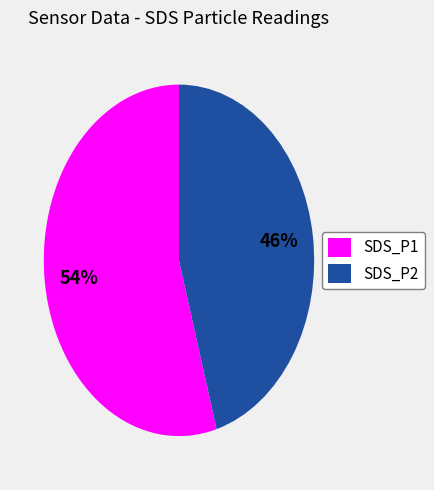

Count the number of slices in the pie.

2